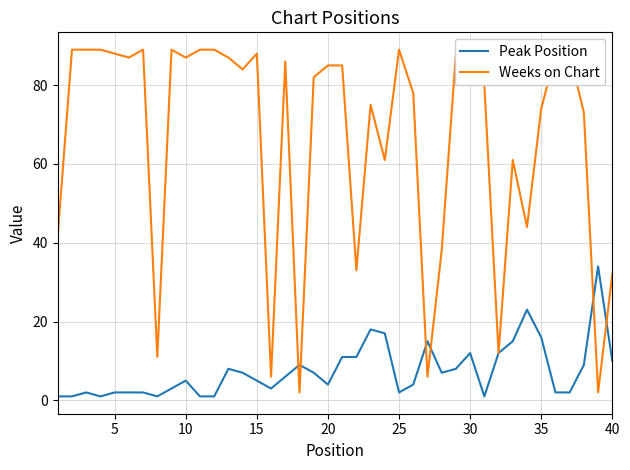

Which series has the largest total across all categories?

Weeks on Chart